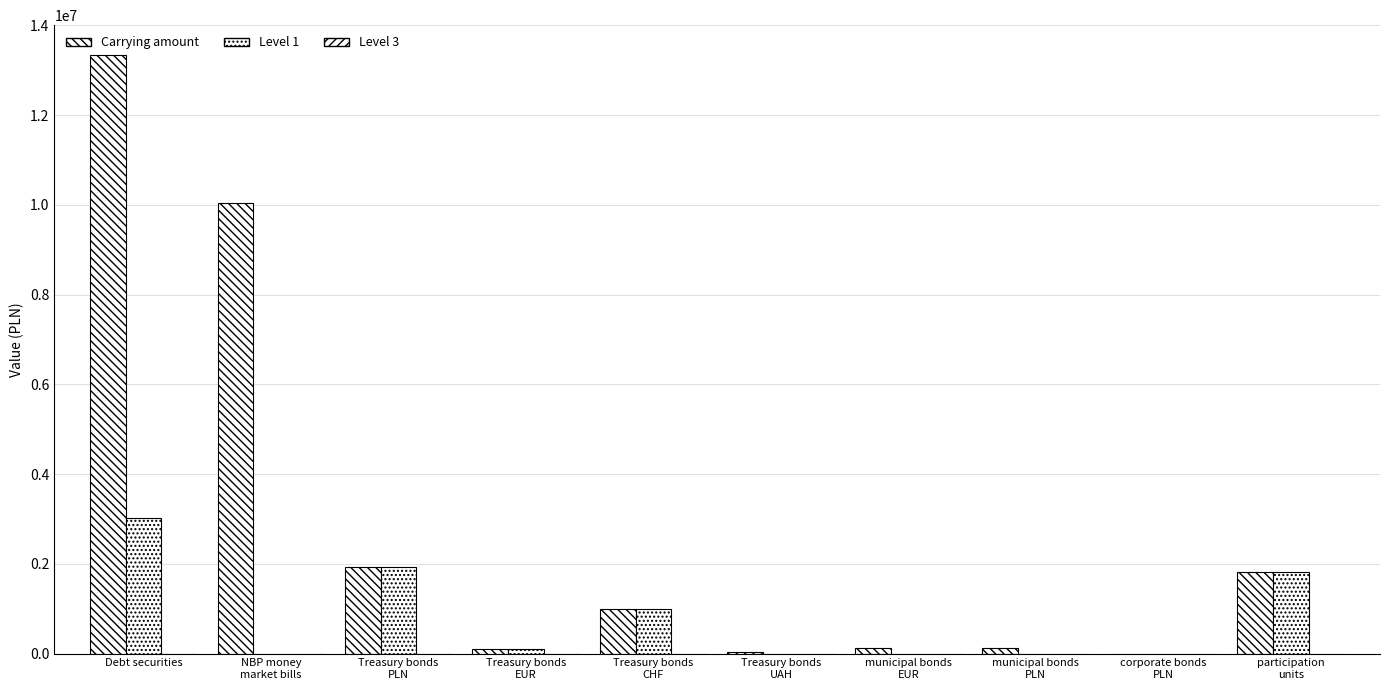

Where is Level 1 nearest to the value 1510288?

participation
units